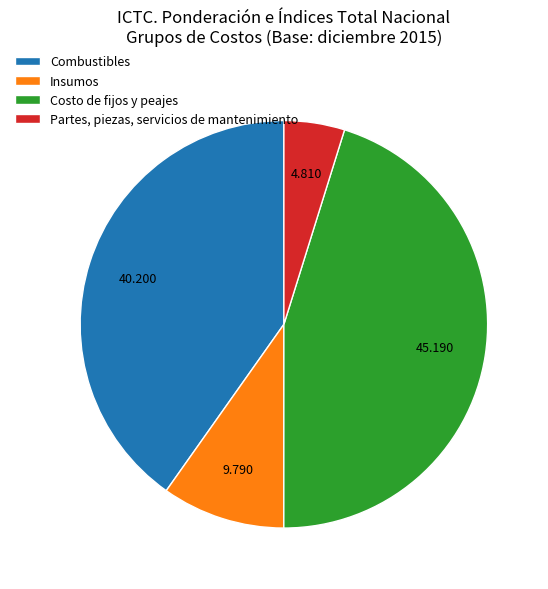

Does Combustibles represent more than half of the total?

No